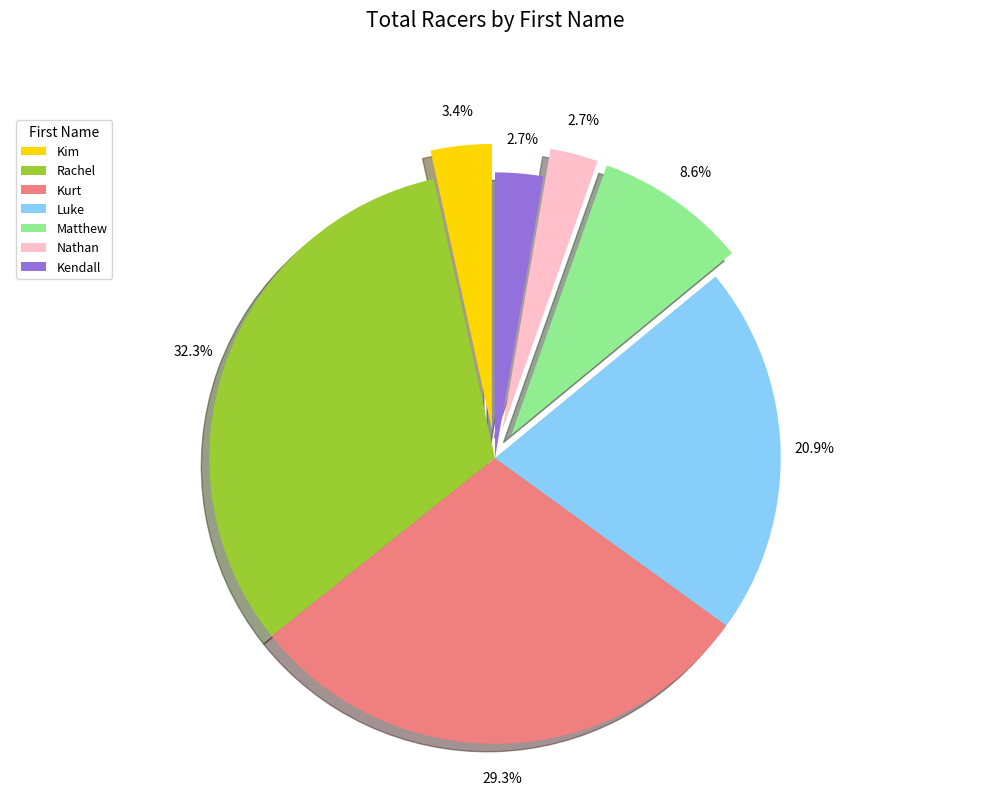

How many slices are in this pie chart?

7